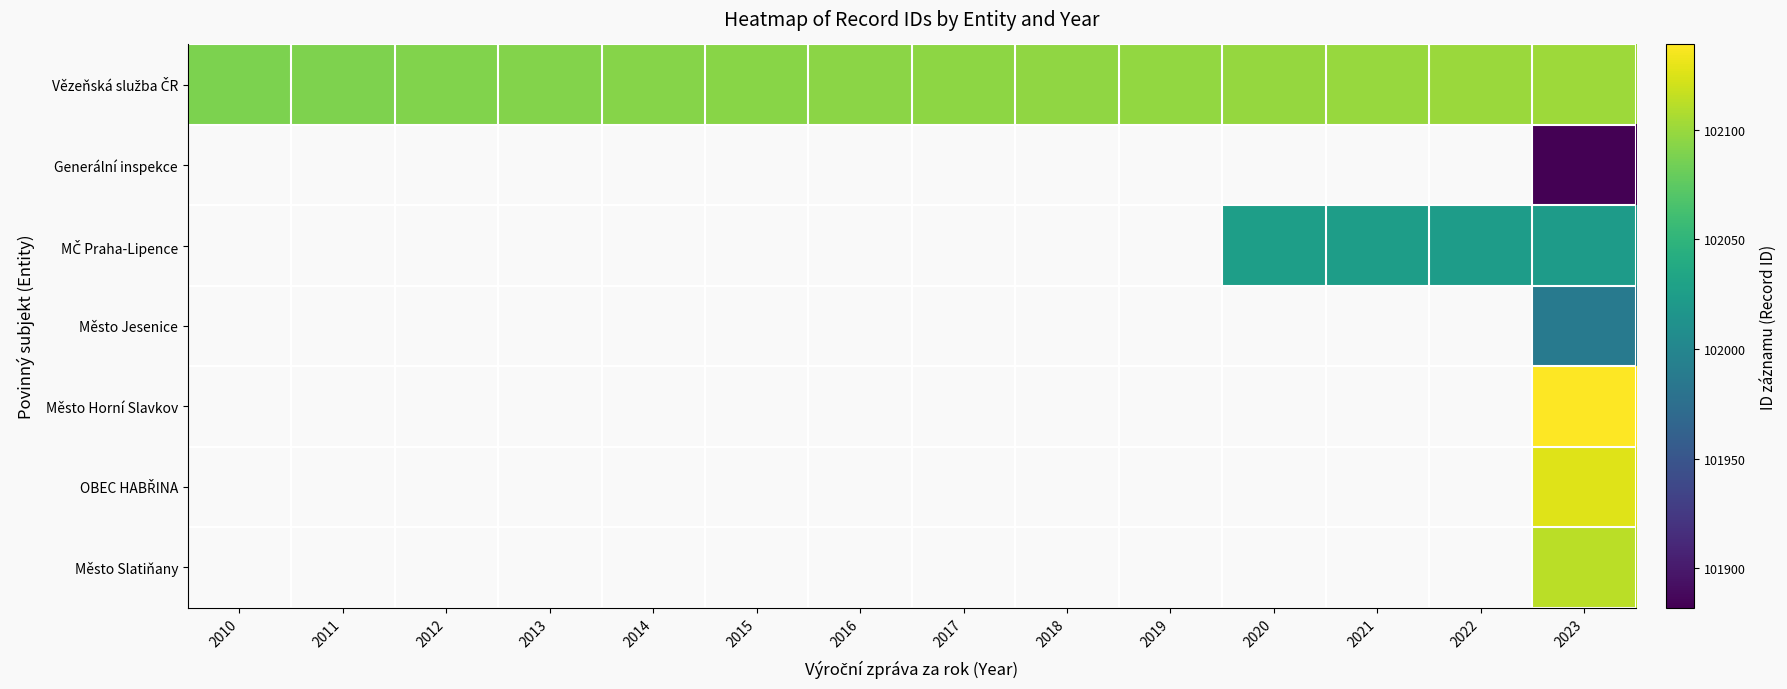

At which category is the sum across all series the highest?

2023